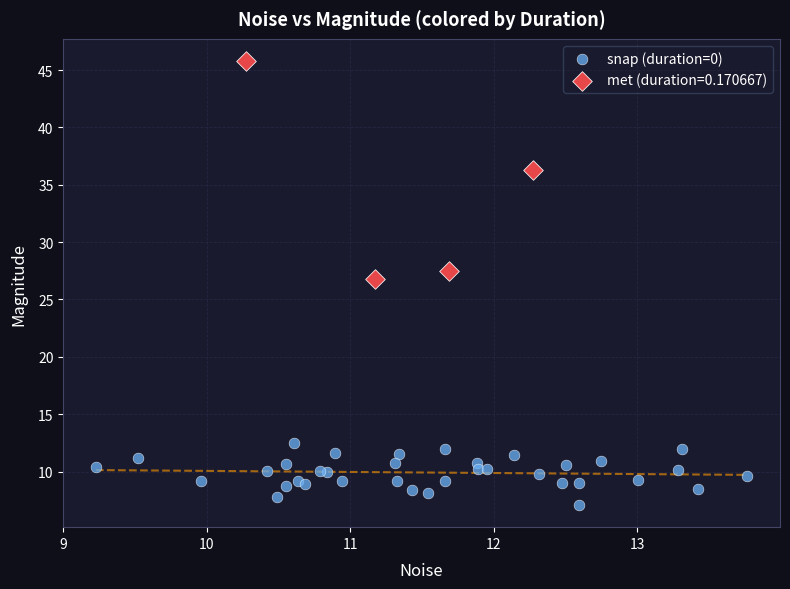

Which series reaches the maximum Y coordinate?

met (duration=0.170667)